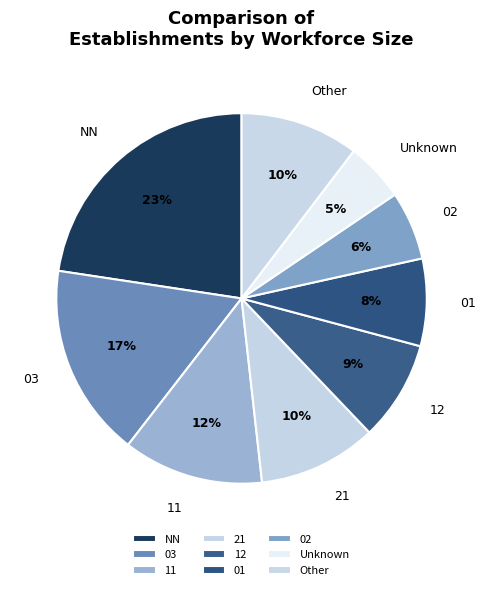

Count the number of slices in the pie.

9